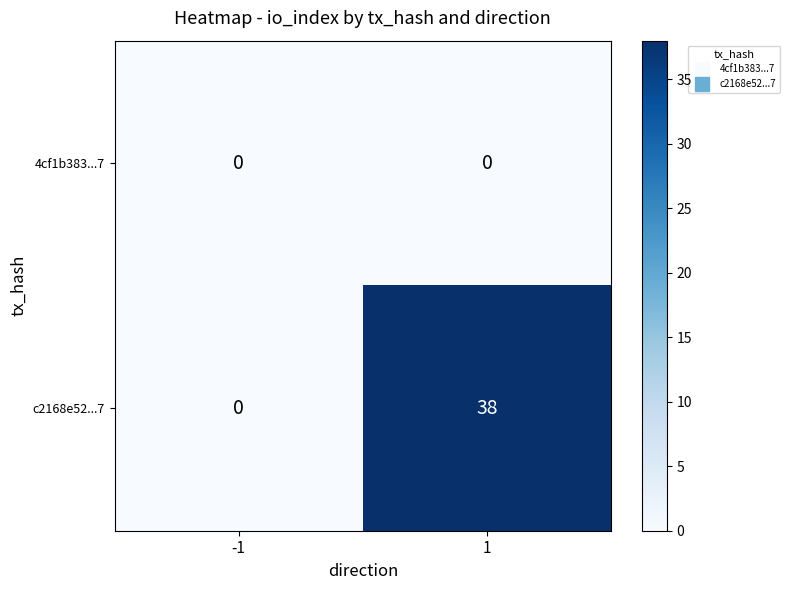

Reading left to right, transcribe all the data shown in this chart.

4cf1b383...7: -1=0	1=0
c2168e52...7: -1=0	1=38